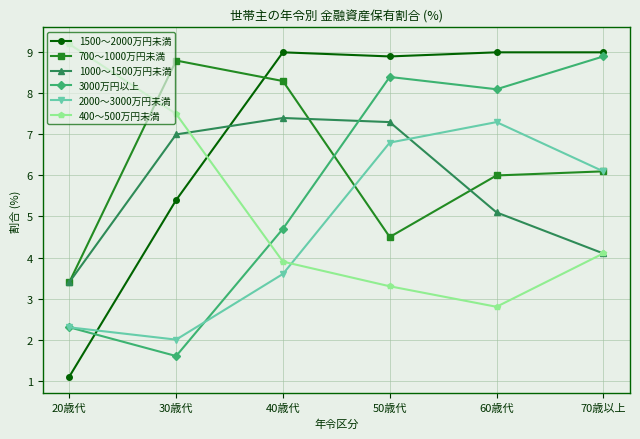

Reading left to right, what are all the values shown in this chart?

1500～2000万円未満: 1.1	5.4	9.0	8.9	9.0	9.0
700～1000万円未満: 3.4	8.8	8.3	4.5	6.0	6.1
1000～1500万円未満: 3.4	7.0	7.4	7.3	5.1	4.1
3000万円以上: 2.3	1.6	4.7	8.4	8.1	8.9
2000～3000万円未満: 2.3	2.0	3.6	6.8	7.3	6.1
400～500万円未満: 9.2	7.5	3.9	3.3	2.8	4.1